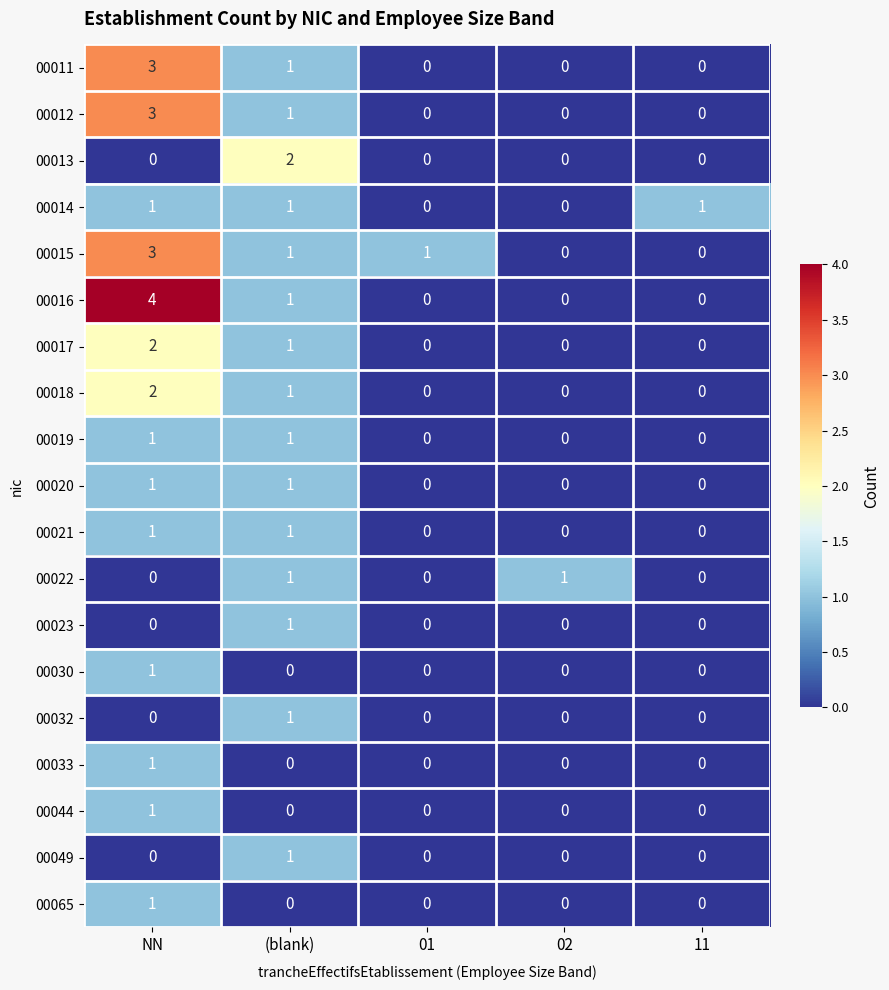

What is the sum of all 00016 values?

5